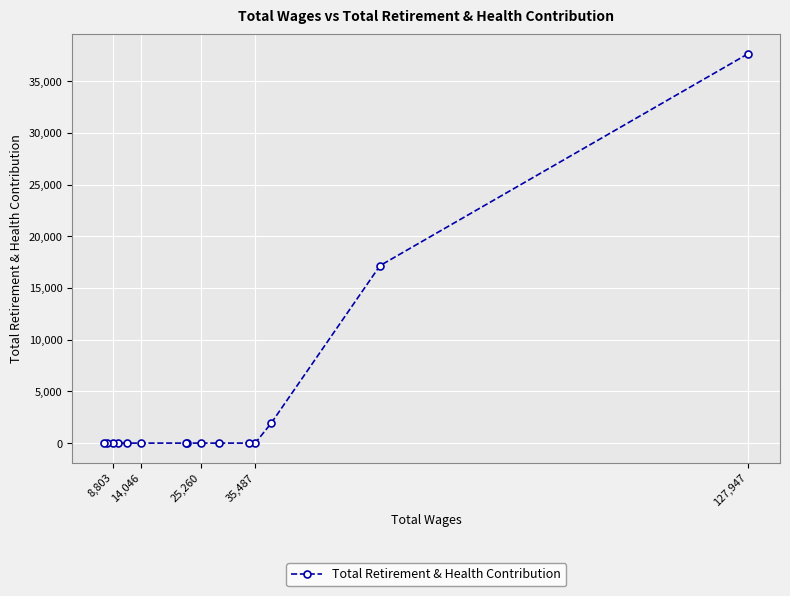

What is the maximum value shown in the chart?

37643